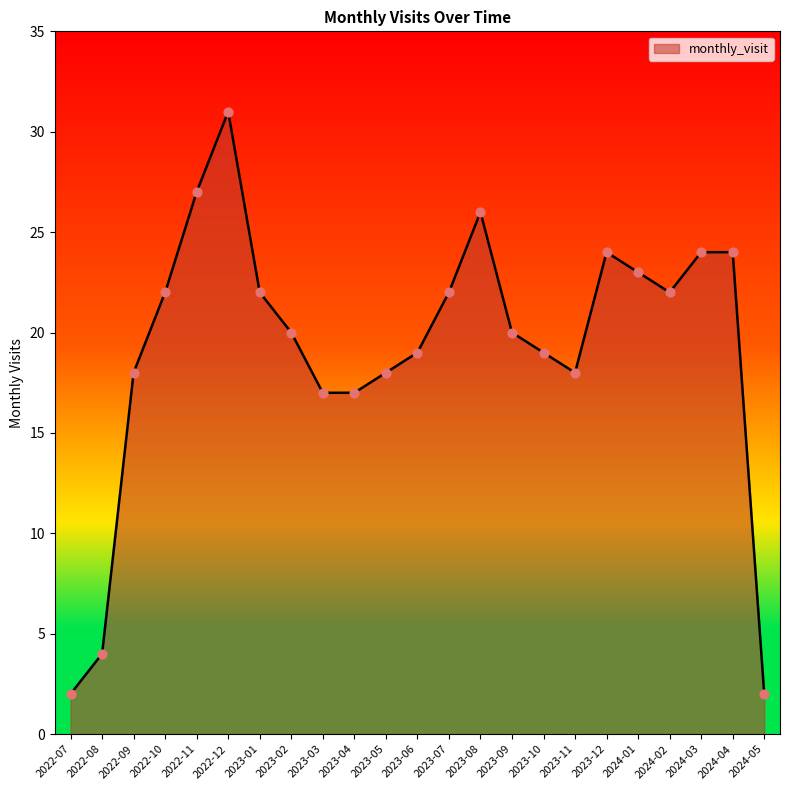

What is the ratio of the value at 2022-09 to the value at 2023-10?

0.9